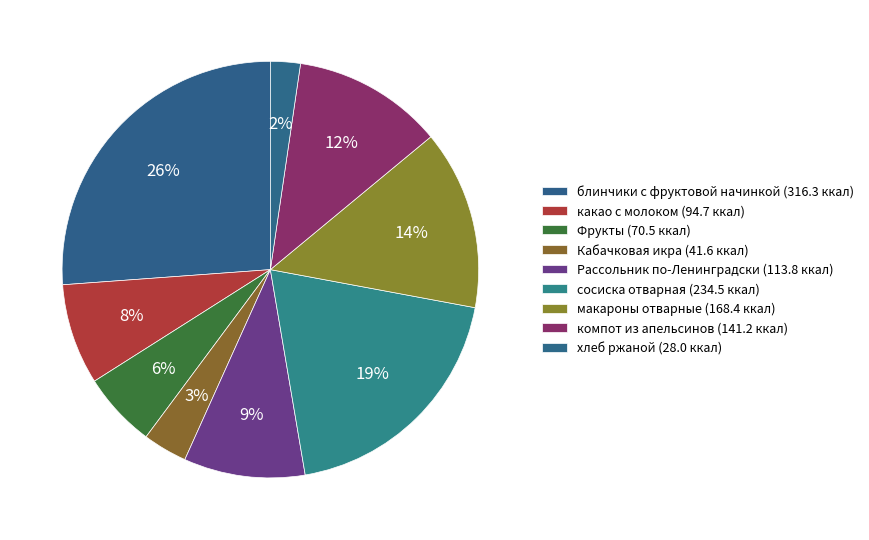

The какао с молоком slice represents 8% of the pie. True or false?

True